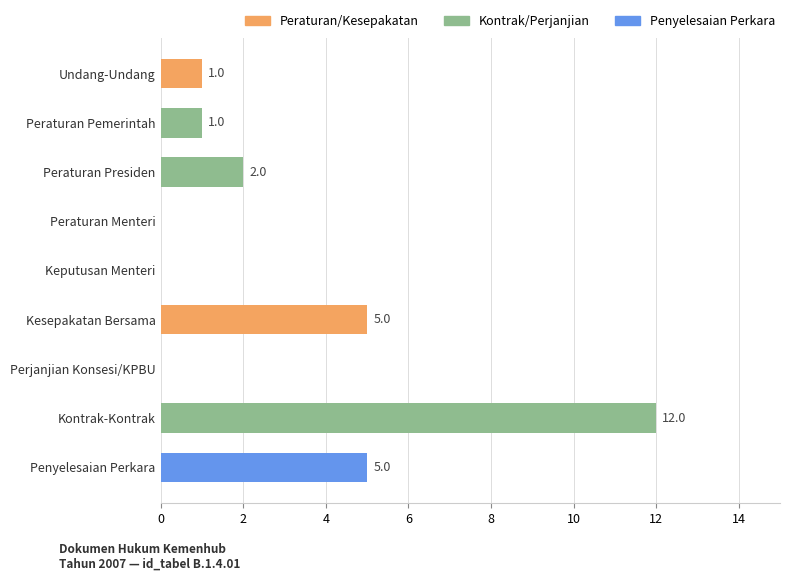

How many series are shown in this chart?

1